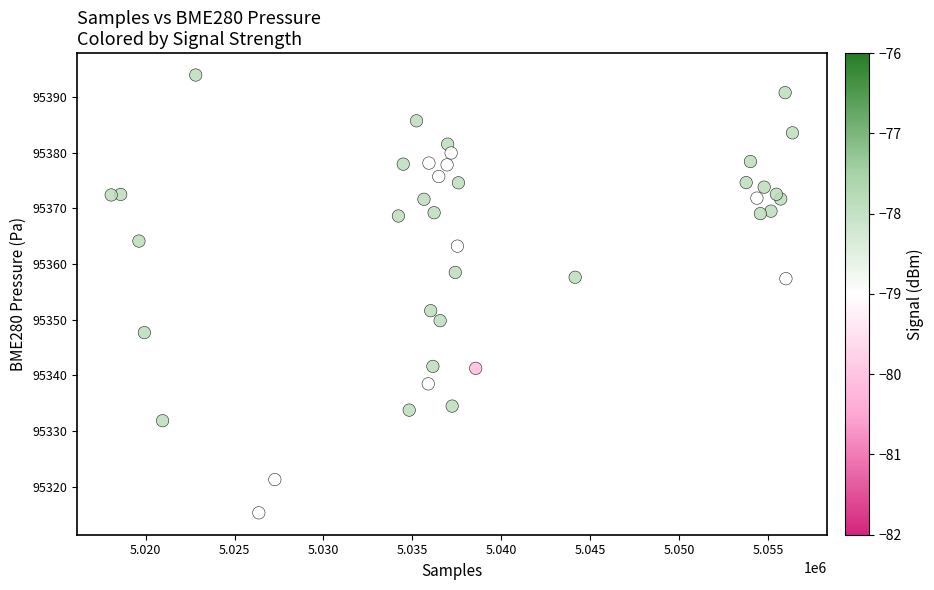

What Y value in the scatter plot is closest to 95354?

95351.6